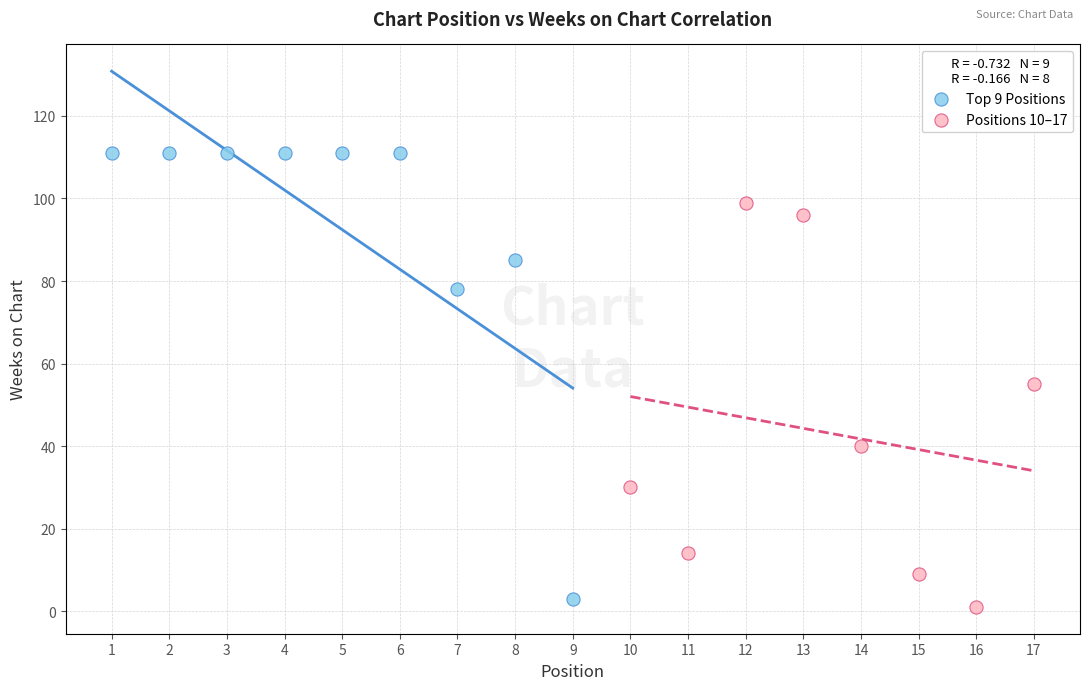

Which series contains the highest Y value?

Top 9 Positions